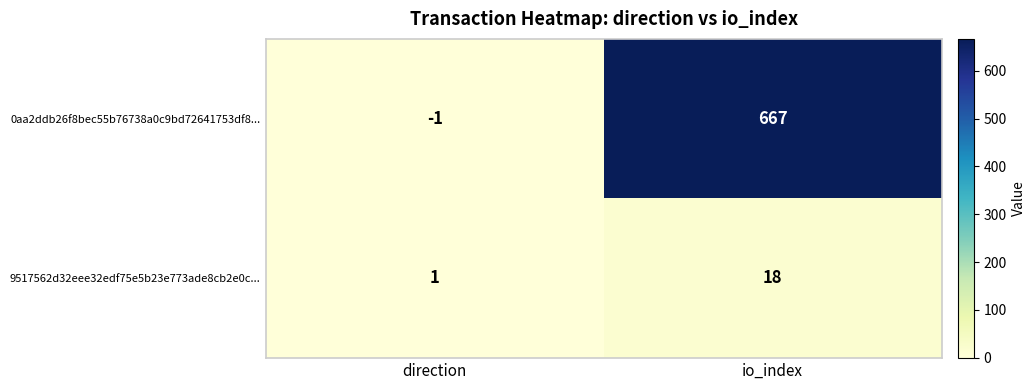

What is the average value of the 0aa2ddb26f8bec55b76738a0c9bd72641753df8... series?

333